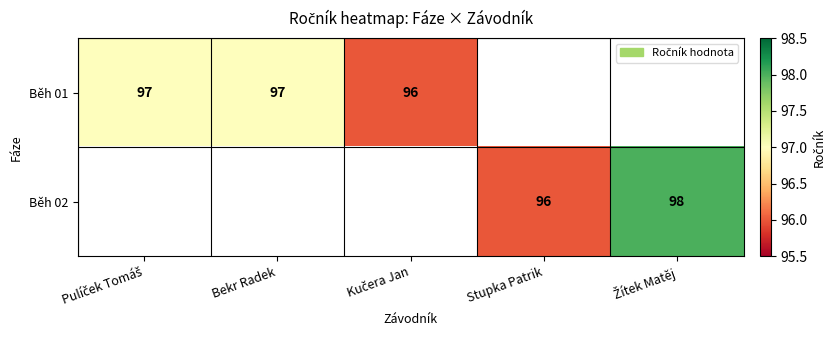

What is the minimum value shown in the chart?

96.0